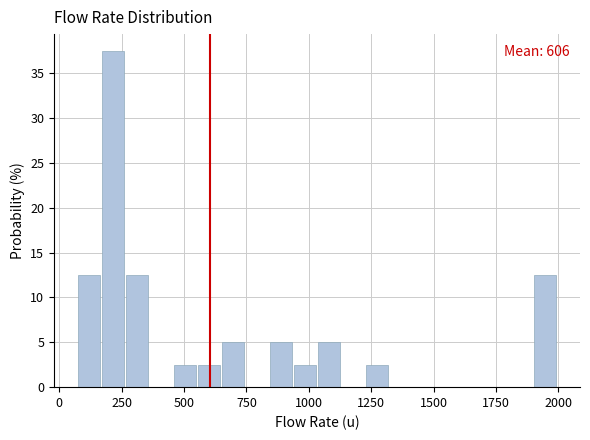

Read against the x-axis, roughly where is the centre of the tallest bar?

200